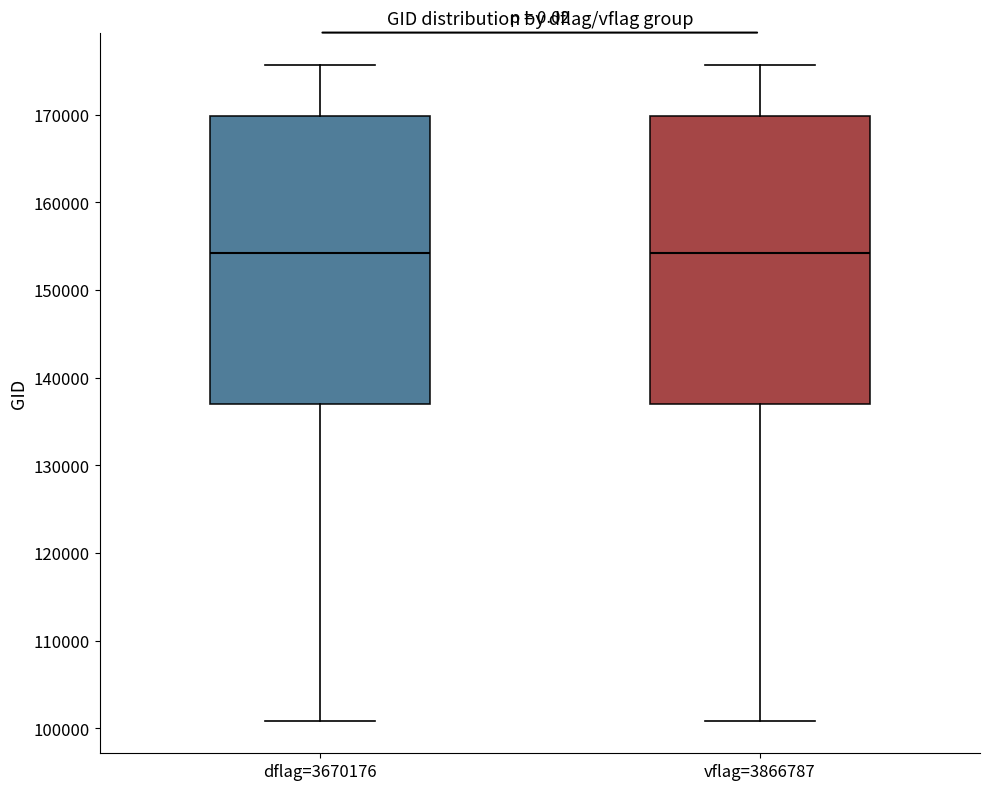

Reading left to right, read every box against the y-axis: the position of its median line, the range the box covers, and the ends of its whiskers. The values are not printed on the chart, so give them approximately, as read against the axis.

dflag=3670176: median 154000, box 137000 to 170000, whiskers 101000 to 176000
vflag=3866787: median 154000, box 137000 to 170000, whiskers 101000 to 176000